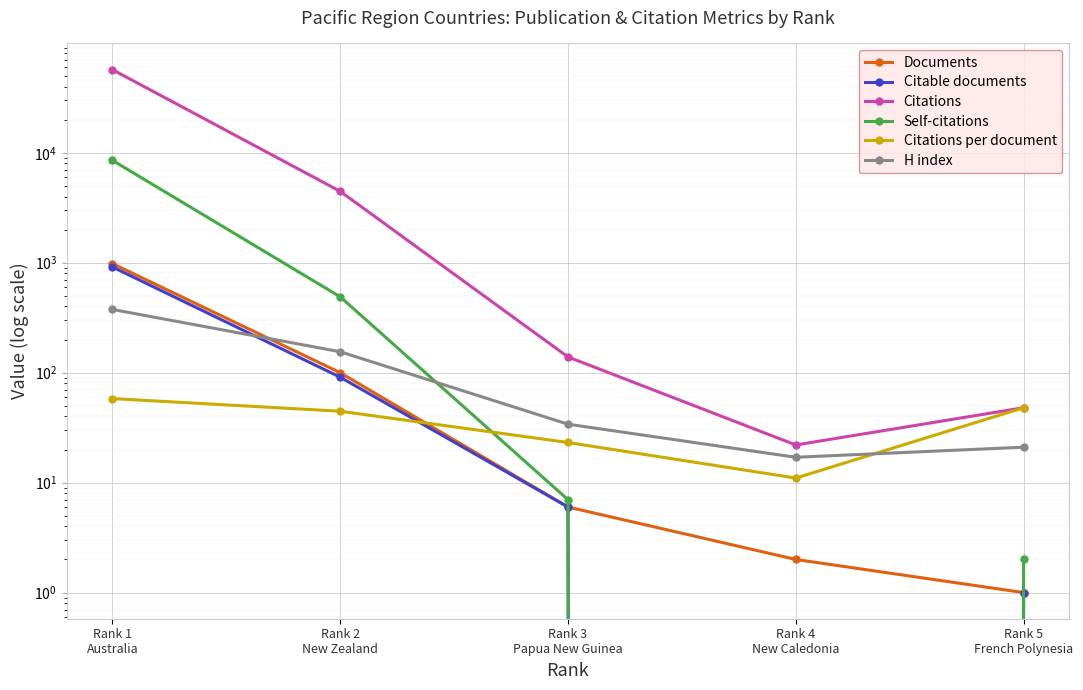

Reading left to right, what are all the values shown in this chart?

Documents: Rank 1
Australia=982.0	Rank 2
New Zealand=100.0	Rank 3
Papua New Guinea=6.0	Rank 4
New Caledonia=2.0	Rank 5
French Polynesia=1.0
Citable documents: Rank 1
Australia=915.0	Rank 2
New Zealand=91.0	Rank 3
Papua New Guinea=6.0	Rank 4
New Caledonia=0.0	Rank 5
French Polynesia=1.0
Citations: Rank 1
Australia=57061.0	Rank 2
New Zealand=4460.0	Rank 3
Papua New Guinea=139.0	Rank 4
New Caledonia=22.0	Rank 5
French Polynesia=48.0
Self-citations: Rank 1
Australia=8541.0	Rank 2
New Zealand=490.0	Rank 3
Papua New Guinea=7.0	Rank 4
New Caledonia=0.0	Rank 5
French Polynesia=2.0
Citations per document: Rank 1
Australia=58.1	Rank 2
New Zealand=44.6	Rank 3
Papua New Guinea=23.2	Rank 4
New Caledonia=11.0	Rank 5
French Polynesia=48.0
H index: Rank 1
Australia=376.0	Rank 2
New Zealand=155.0	Rank 3
Papua New Guinea=34.0	Rank 4
New Caledonia=17.0	Rank 5
French Polynesia=21.0